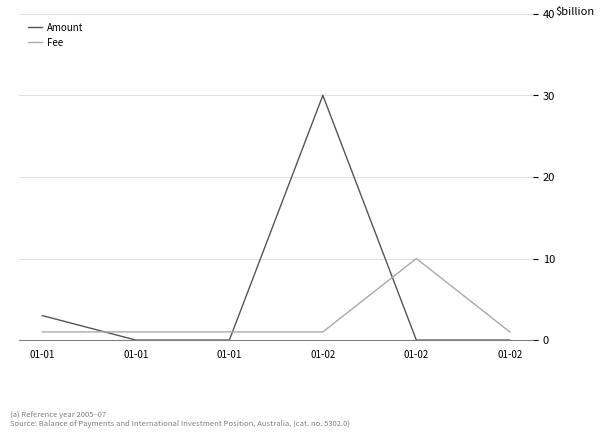

The value of Fee at 01-02 is 1. True or false?

True